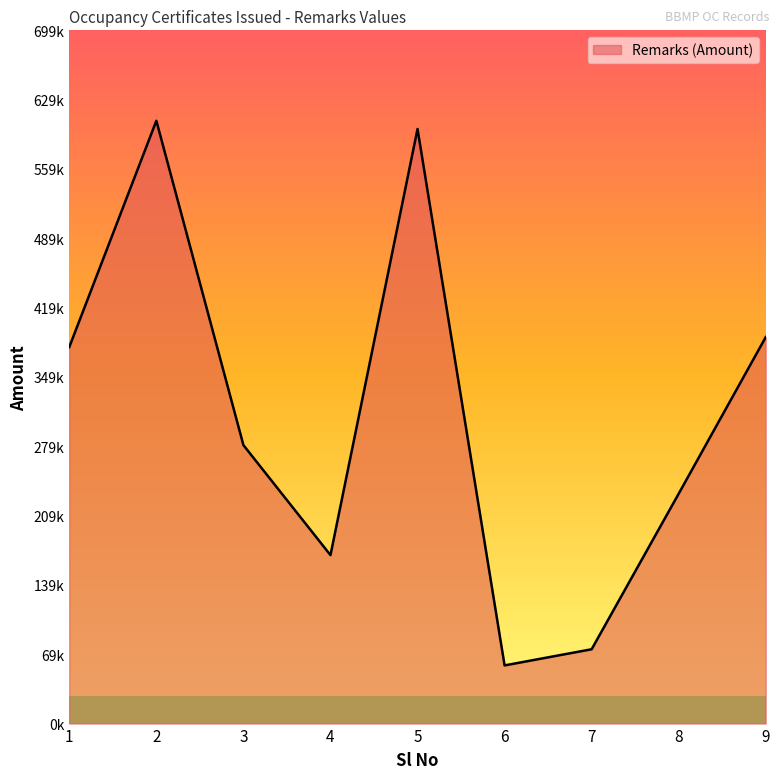

True or false: the data shows 170000 at 4.

True